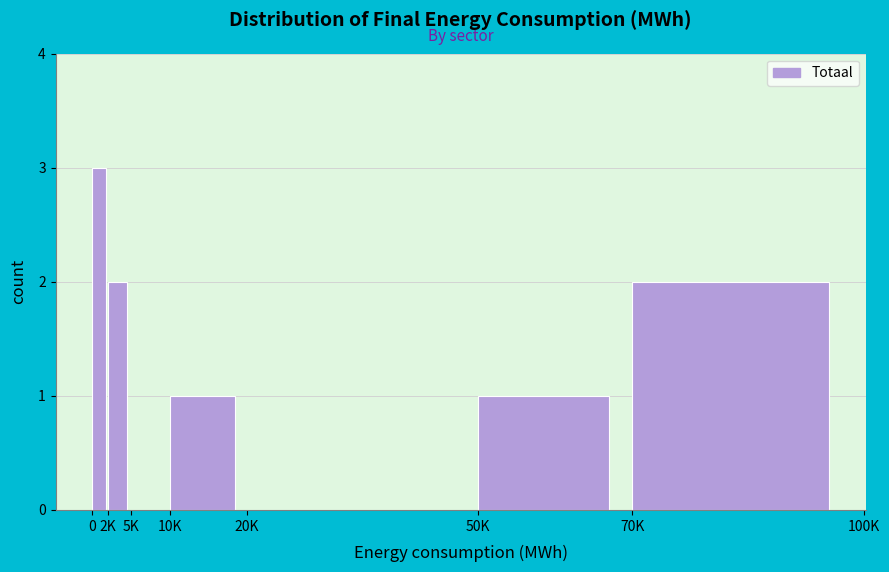

Reading left to right, list all the values displayed in this chart.

0=3	2K=2	5K=0	10K=1	20K=0	50K=1	70K=2